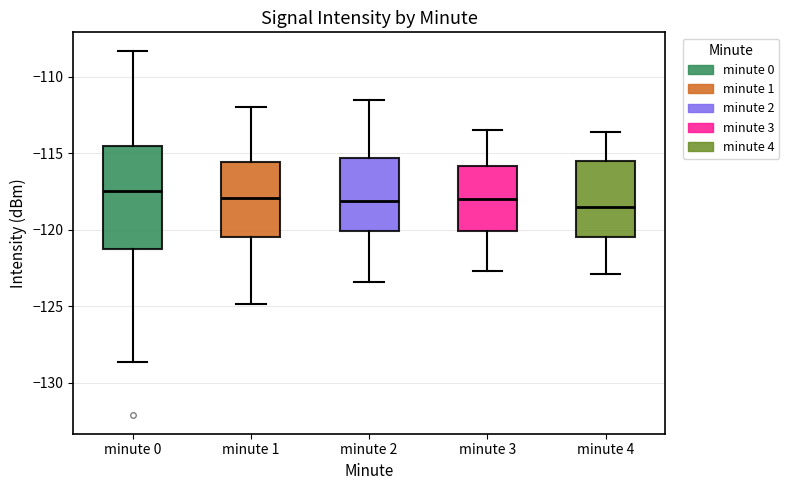

Reading left to right, transcribe this box plot: for each box, give where its median line is, the range the box spans, and where its two whiskers end, as read against the y-axis. The values are not printed on the chart, so give them approximately, as read against the axis.

minute 0: median -117.5, box -121.5 to -114.5, whiskers -128.5 to -108.5
minute 1: median -118.0, box -120.5 to -115.5, whiskers -125.0 to -112.0
minute 2: median -118.0, box -120.0 to -115.5, whiskers -123.5 to -111.5
minute 3: median -118.0, box -120.0 to -116.0, whiskers -122.5 to -113.5
minute 4: median -118.5, box -120.5 to -115.5, whiskers -123.0 to -113.5